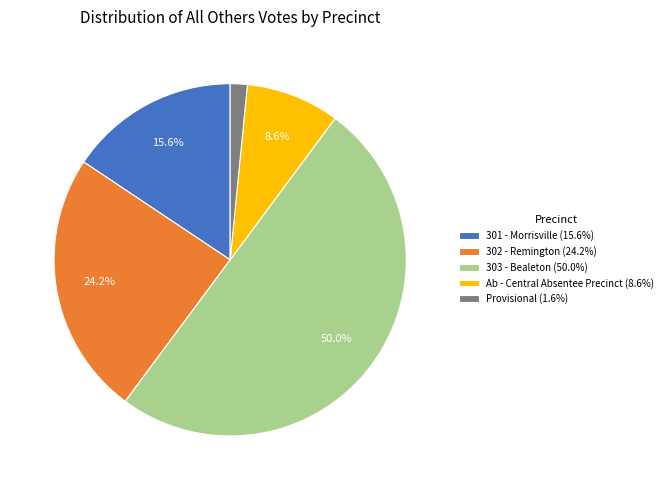

True or false: 302 - Remington accounts for 24% of the total.

True